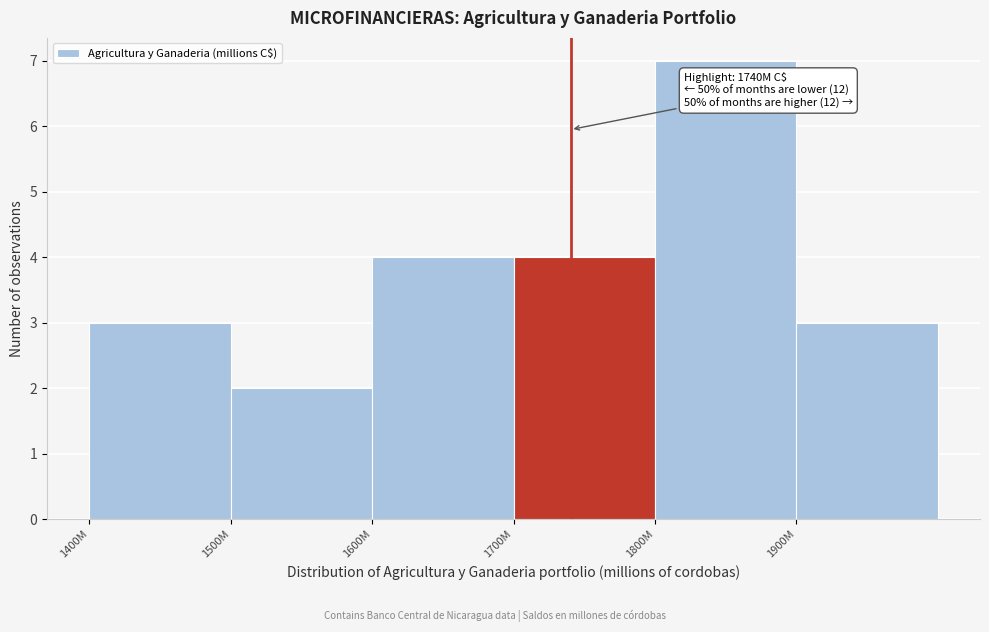

Reading left to right, what are all the values shown in this chart?

3	2	4	4	7	3